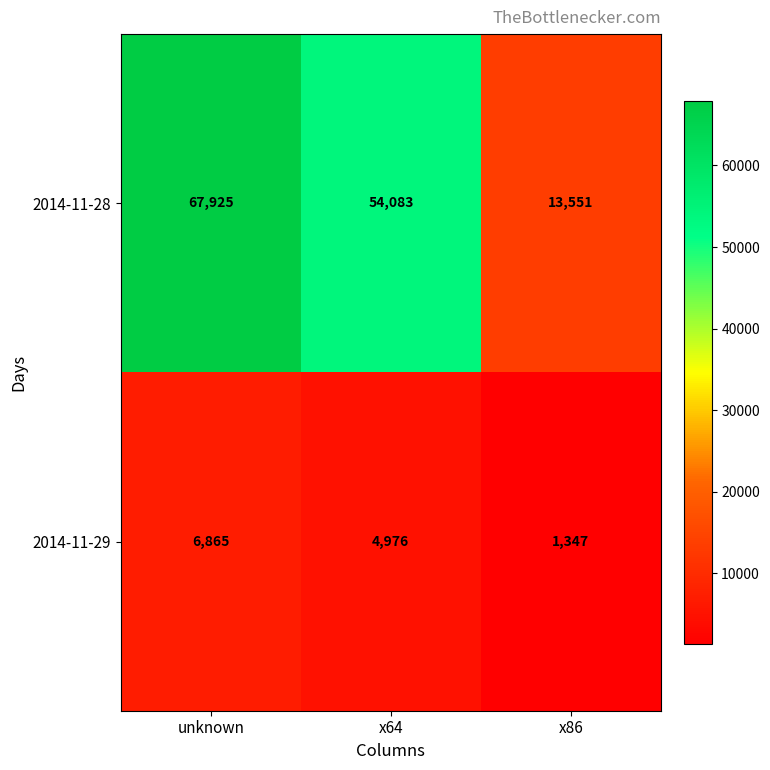

Reading left to right, transcribe all the data shown in this chart.

2014-11-28: 67925	54083	13551
2014-11-29: 6865	4976	1347